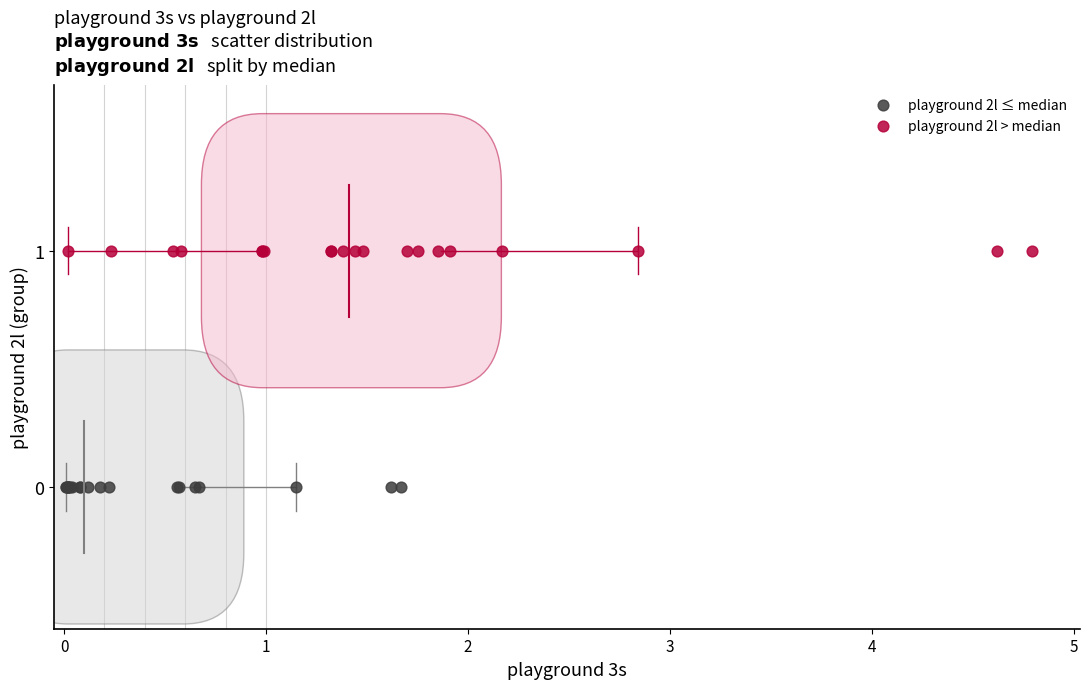

What are all the series names shown in the legend?

playground 2l ≤ median, playground 2l > median